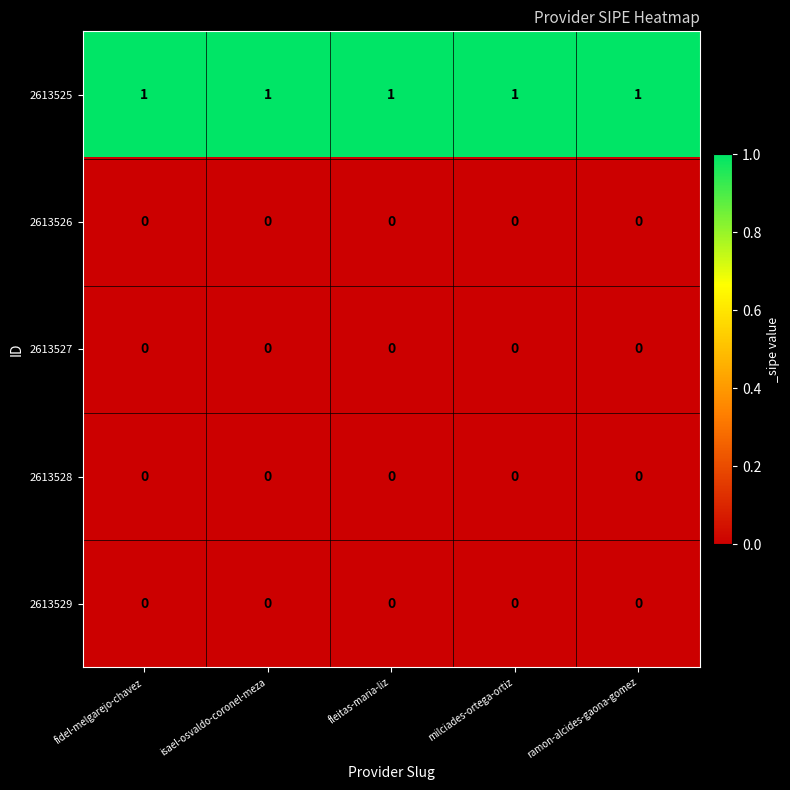

Which series has the largest total across all categories?

2613525